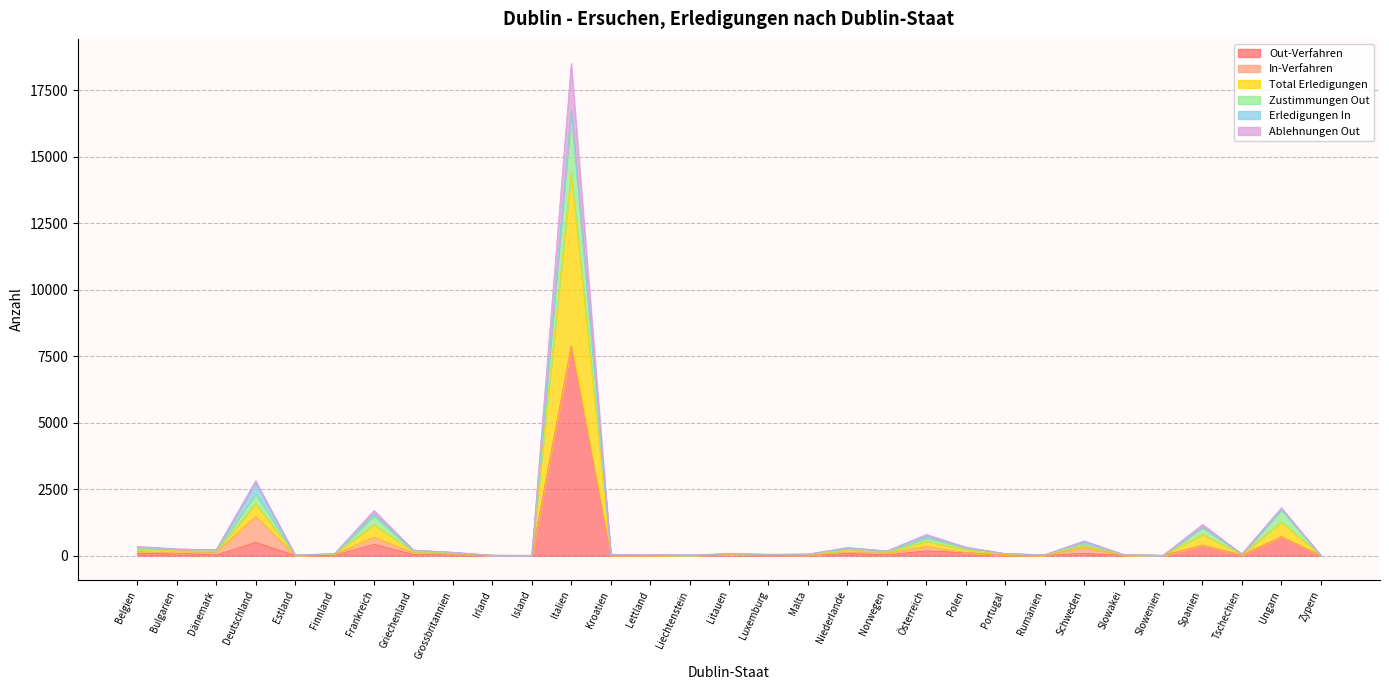

Between Schweden and Italien, which is larger?

Italien